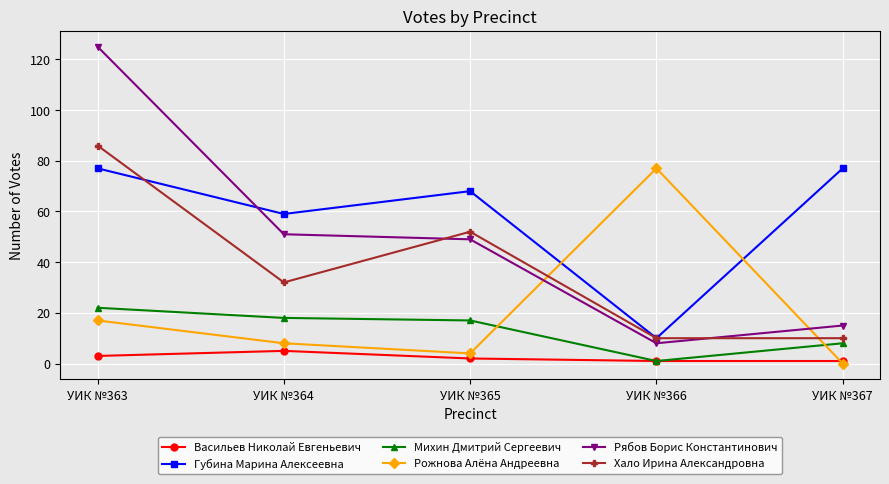

Is the value of Рябов Борис Константинович at УИК №363 greater than the value of Михин Дмитрий Сергеевич at УИК №366?

Yes